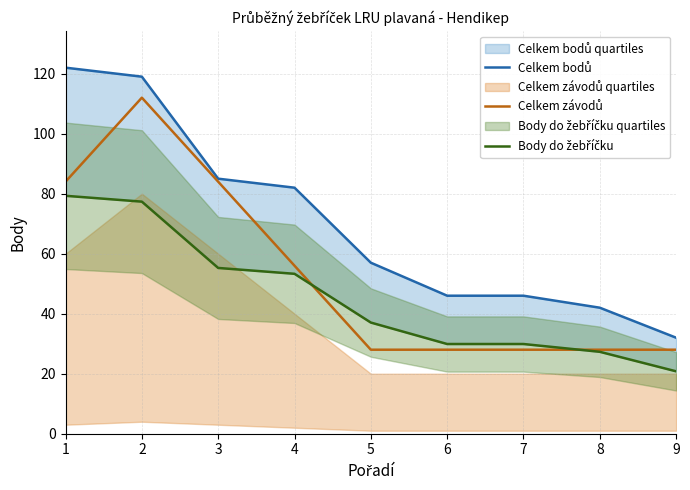

Read the Celkem bodů value at 7.

46.0